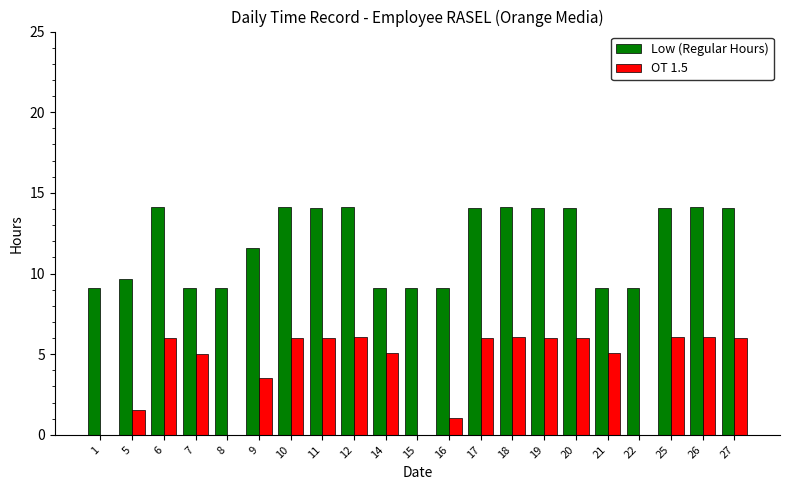

The value of Low (Regular Hours) at 18 is 18.8. True or false?

False